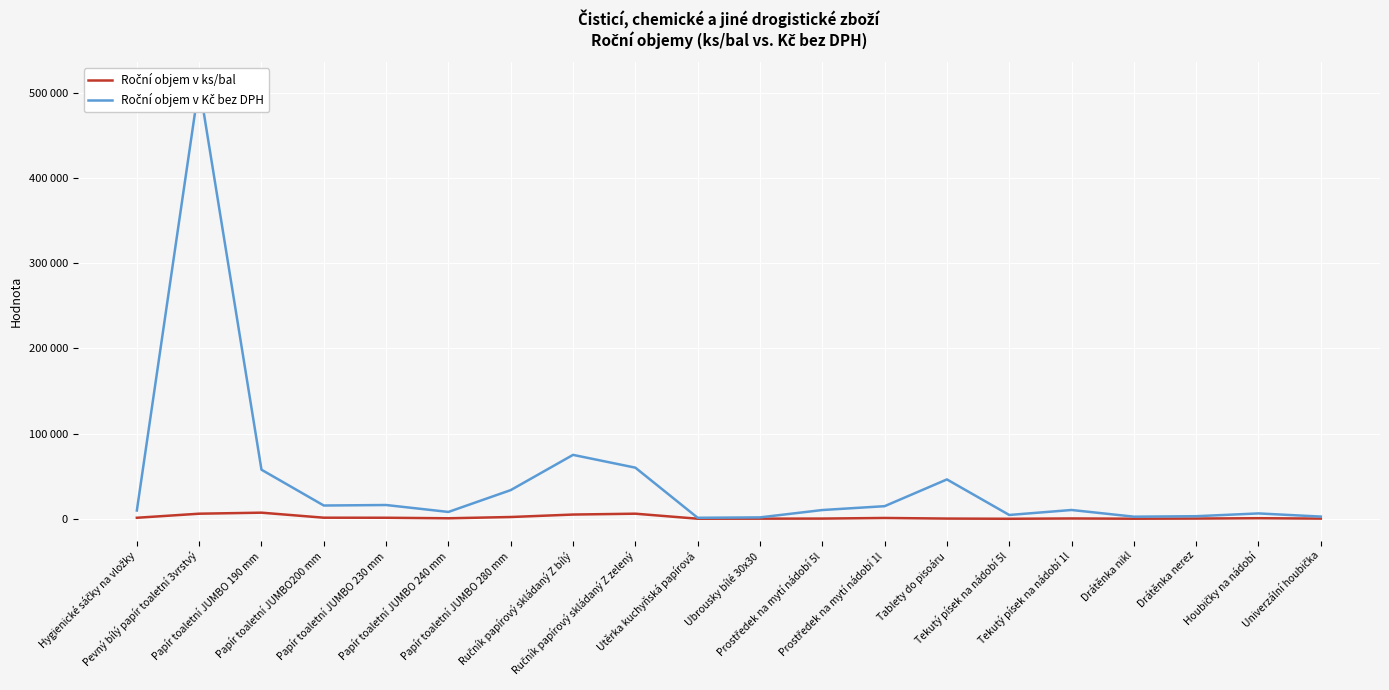

Which series changed the most between Ručník papírový skládaný Z bílý and Tekutý písek na nádobí 5l?

Roční objem v Kč bez DPH